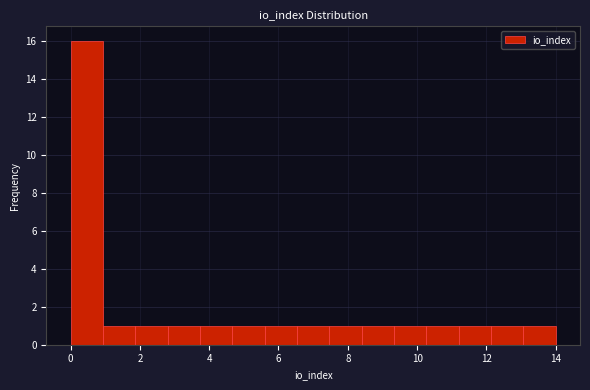

Reading left to right, transcribe this chart: for each bar, give the range it covers on the x-axis and its height. Neither the bar edges nor the heights are printed on the chart, so give them approximately, as read against the axes.

0.0 to 1.0: 16
1.0 to 1.8: 1
1.8 to 2.8: 1
2.8 to 3.8: 1
3.8 to 4.6: 1
4.6 to 5.6: 1
5.6 to 6.6: 1
6.6 to 7.4: 1
7.4 to 8.4: 1
8.4 to 9.4: 1
9.4 to 10.2: 1
10.2 to 11.2: 1
11.2 to 12.2: 1
12.2 to 13.0: 1
13.0 to 14.0: 1